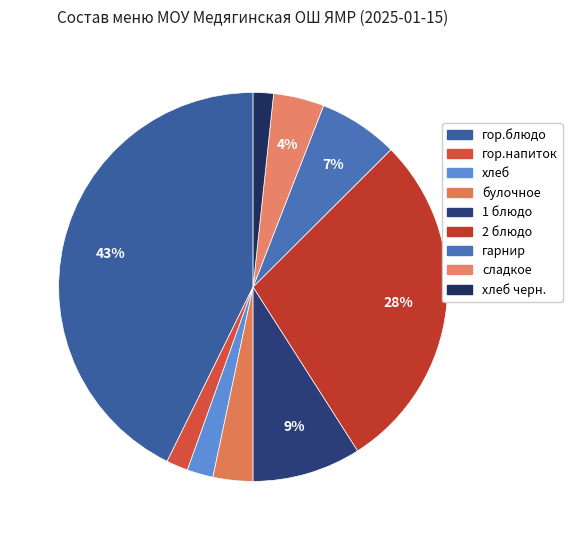

How many slices are in this pie chart?

9